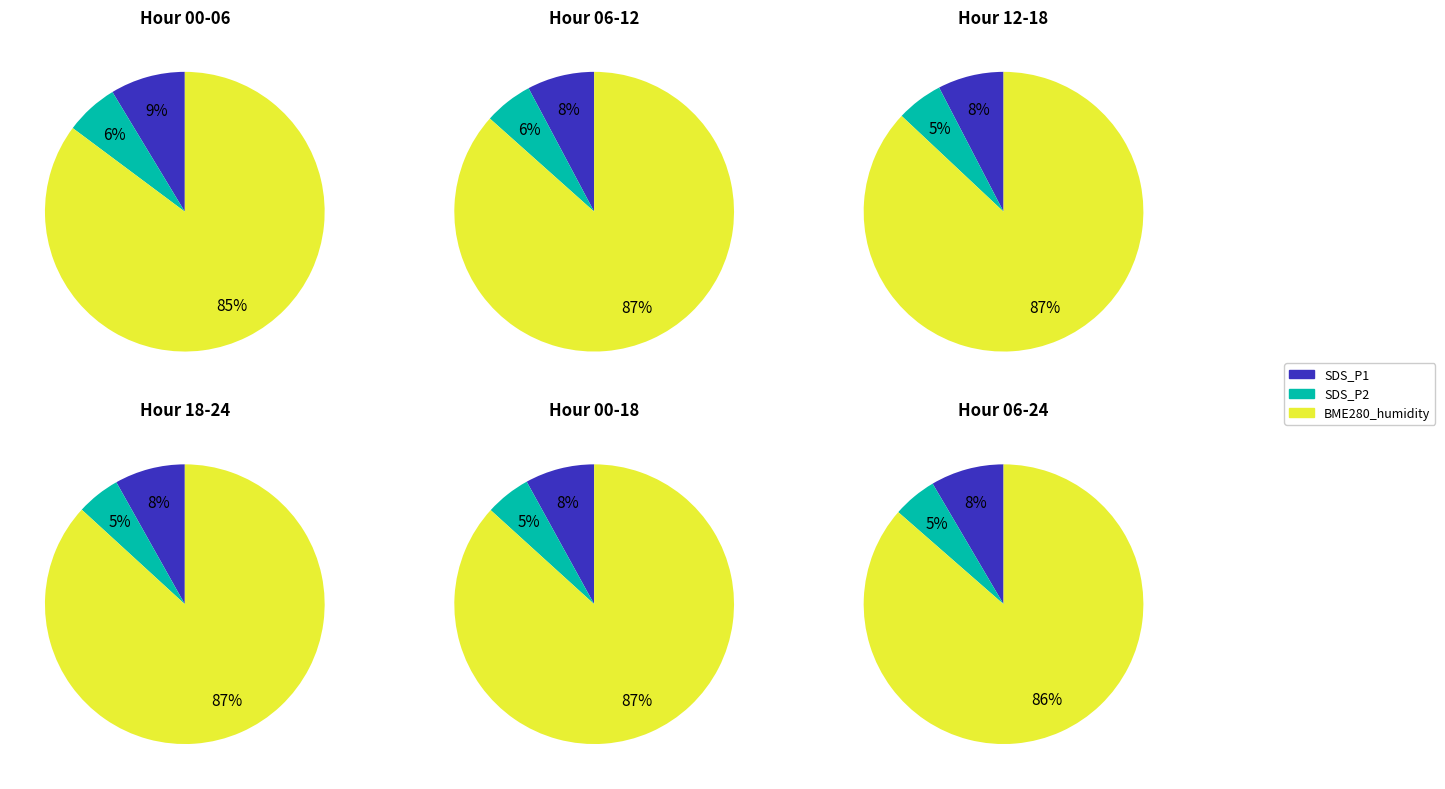

Do 9 and 39 together represent more than half of the pie?

No